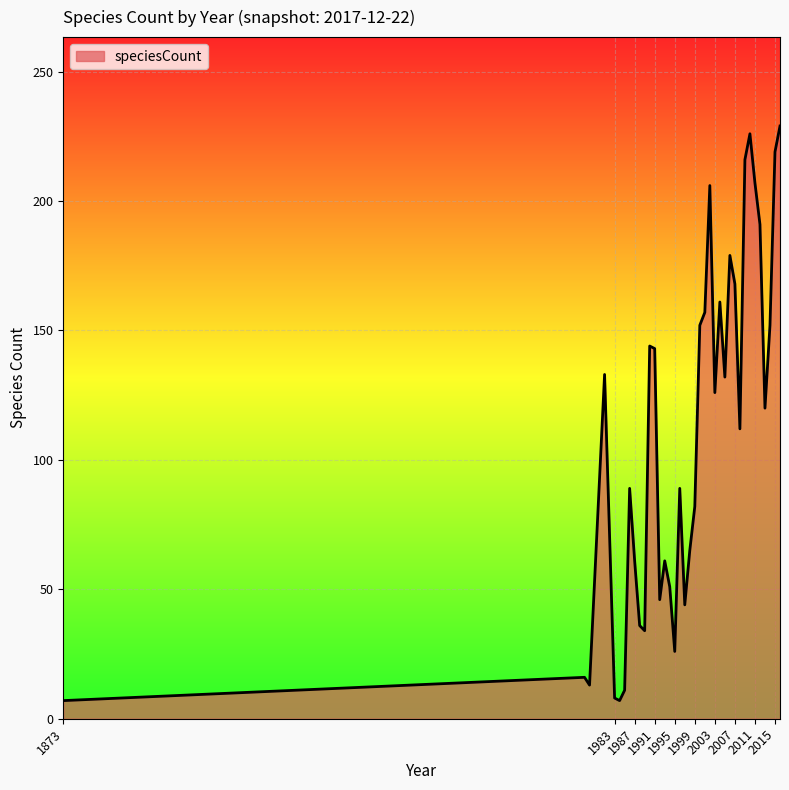

What is the difference between the maximum and minimum values?

222